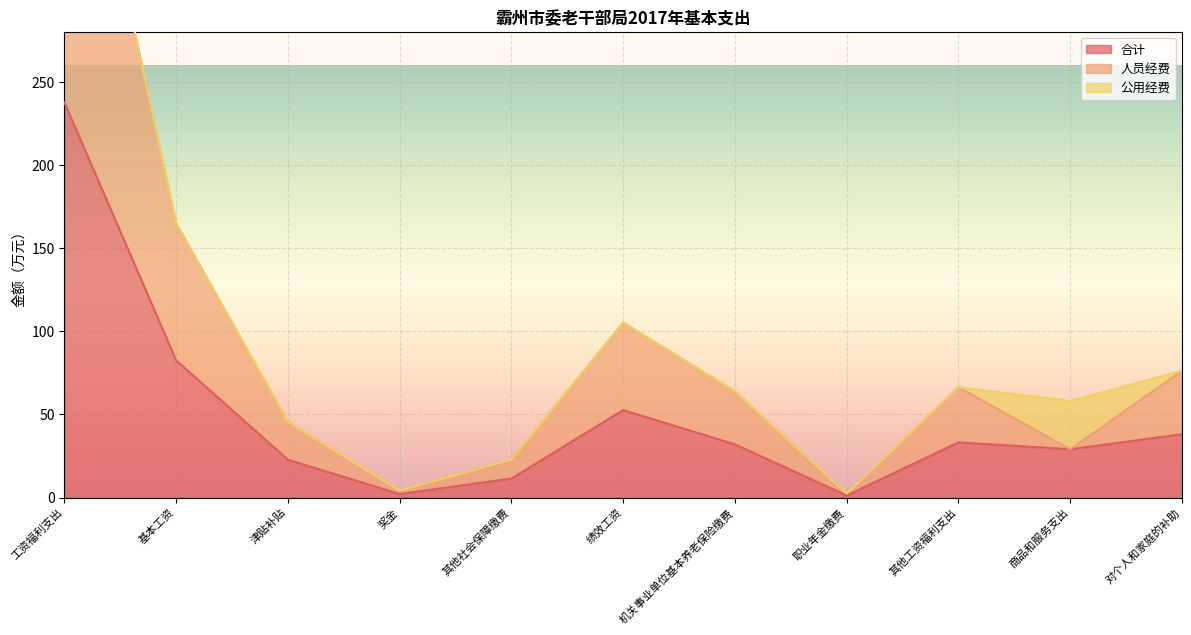

What is the sum of the 人员经费 values at 津贴补贴 and 基本工资?

210.4